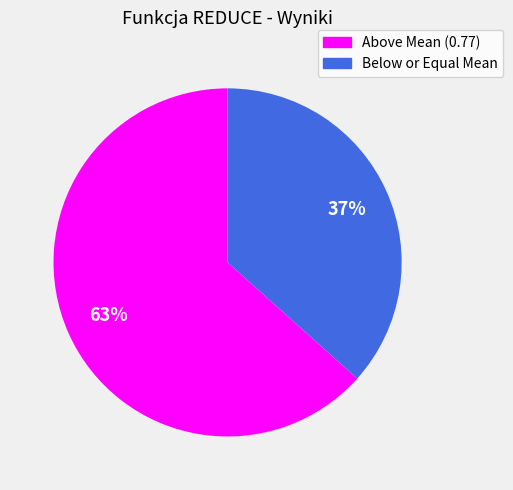

Does any single category account for the majority?

Yes